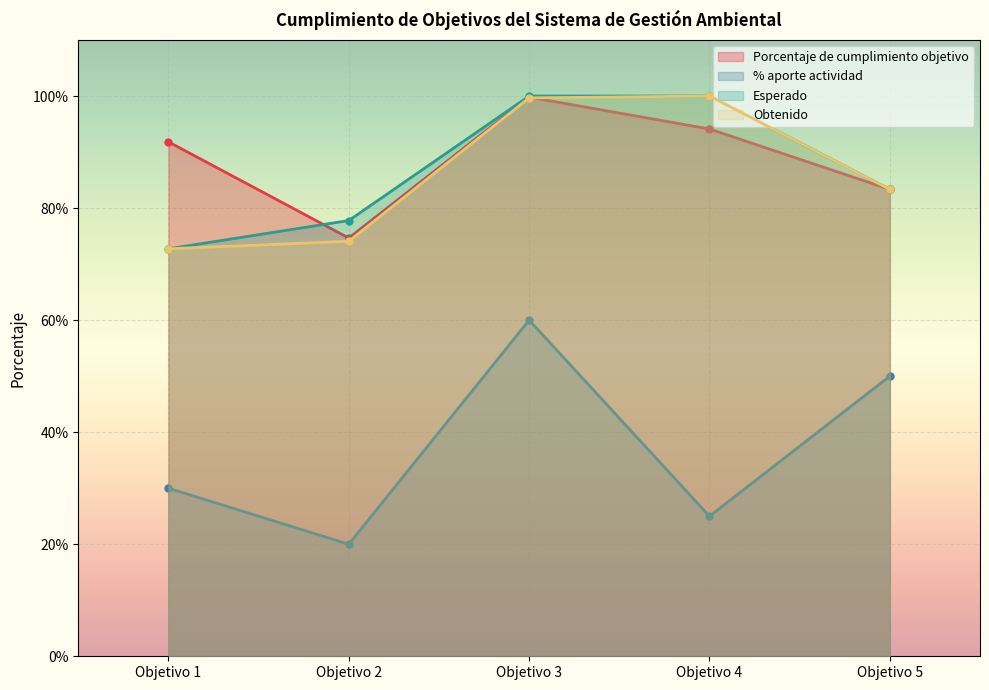

Reading right to left, what are all the values shown in this chart?

Porcentaje de cumplimiento objetivo: 0.8	0.9	1.0	0.7	0.9
% aporte actividad: 0.5	0.2	0.6	0.2	0.3
Esperado: 0.8	1.0	1.0	0.8	0.7
Obtenido: 0.8	1.0	1.0	0.7	0.7